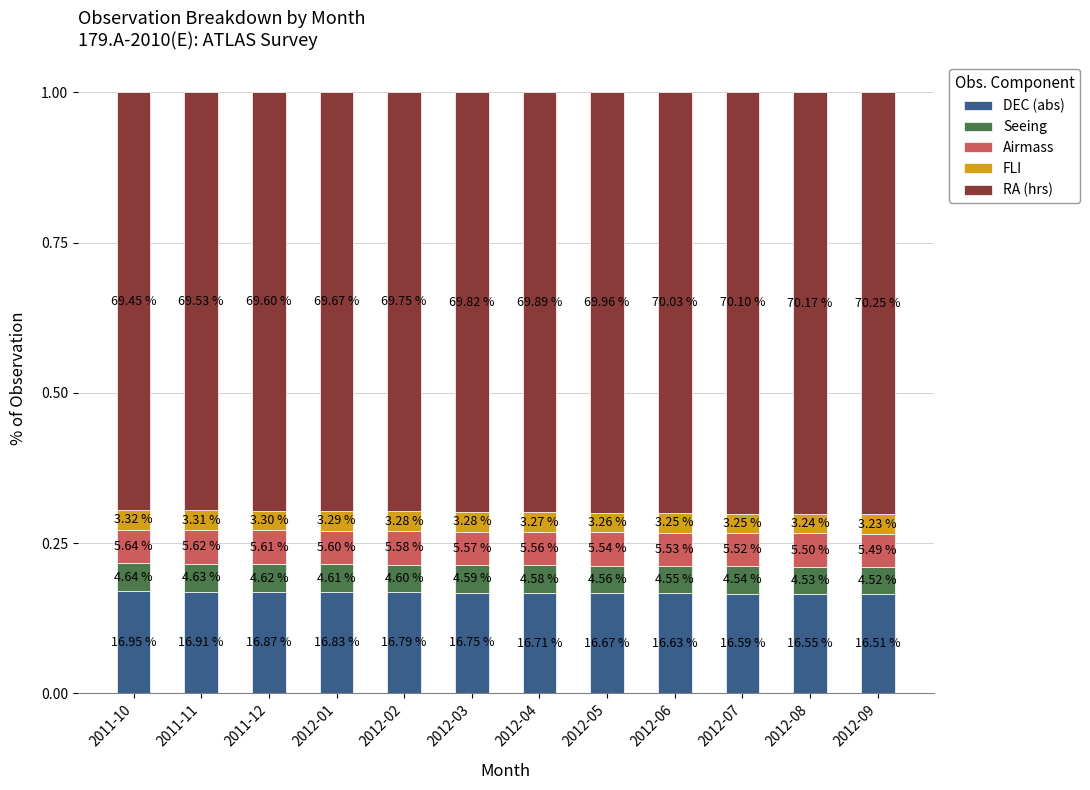

The value of FLI at 2012-06 is 0.1. True or false?

False